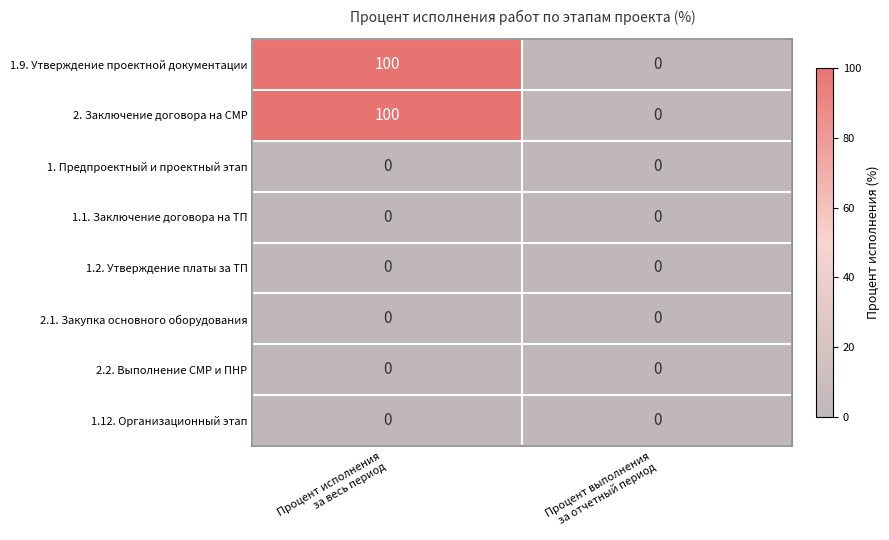

What is the maximum value shown in the chart?

100